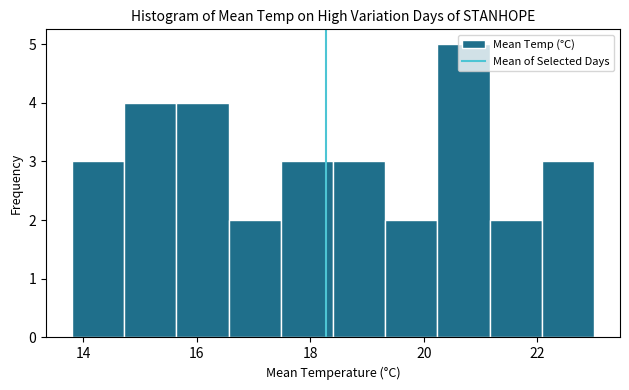

Reading left to right, transcribe this chart: for each bar, give the range it covers on the x-axis and its height. Neither the bar edges nor the heights are printed on the chart, so give them approximately, as read against the axes.

13.80 to 14.72: 3
14.72 to 15.64: 4
15.64 to 16.56: 4
16.56 to 17.48: 2
17.48 to 18.40: 3
18.40 to 19.32: 3
19.32 to 20.24: 2
20.24 to 21.16: 5
21.16 to 22.08: 2
22.08 to 23.00: 3